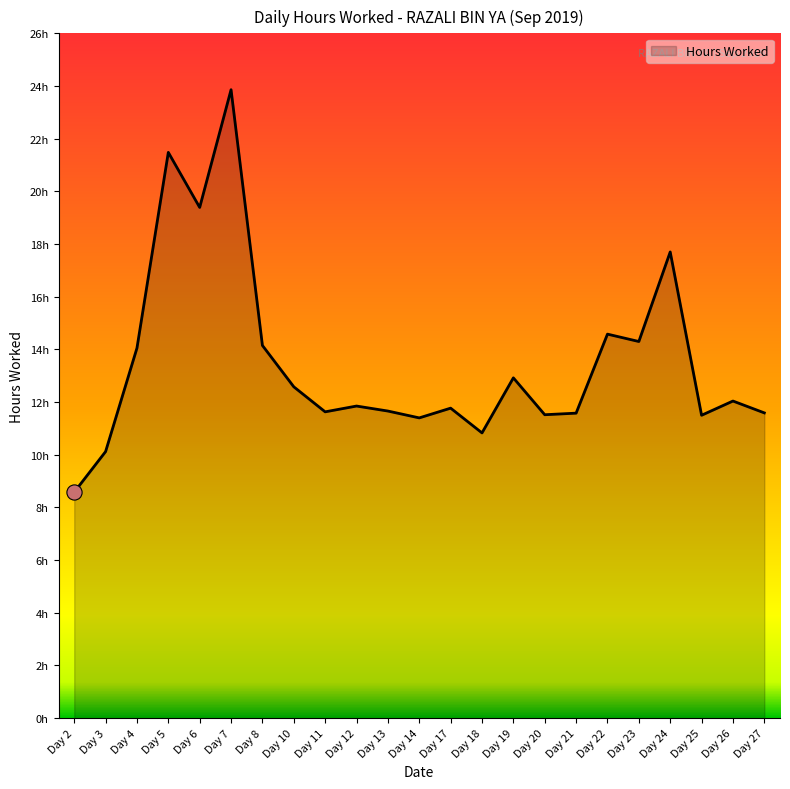

Does the chart have visible grid lines?

No